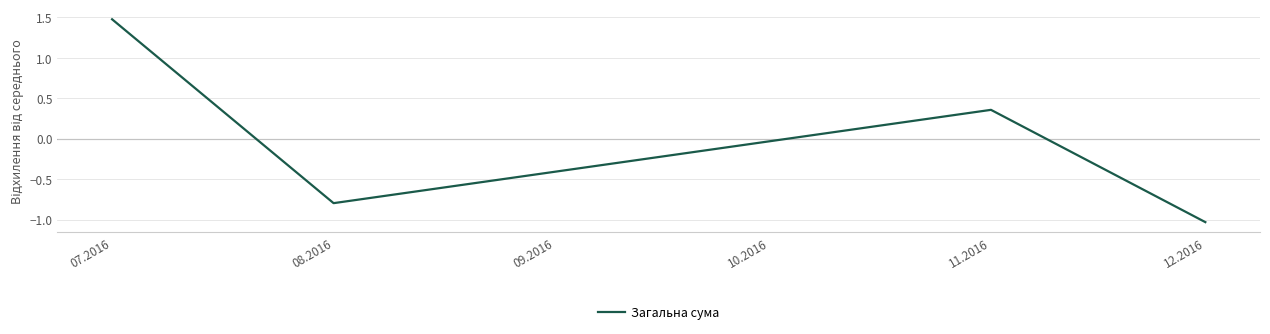

What is the change in value from 07.2016 to 08.2016?

-2.3